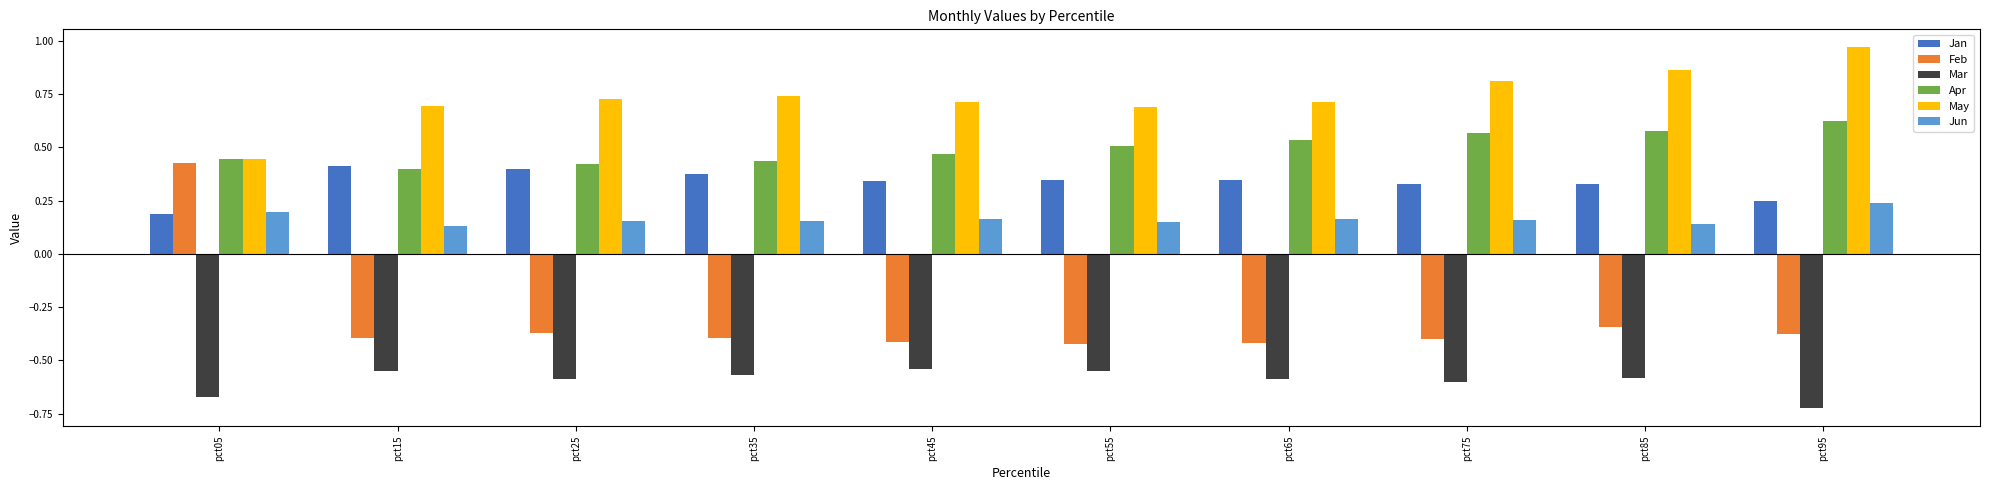

What is the difference between the highest and lowest values at pct55?

1.2